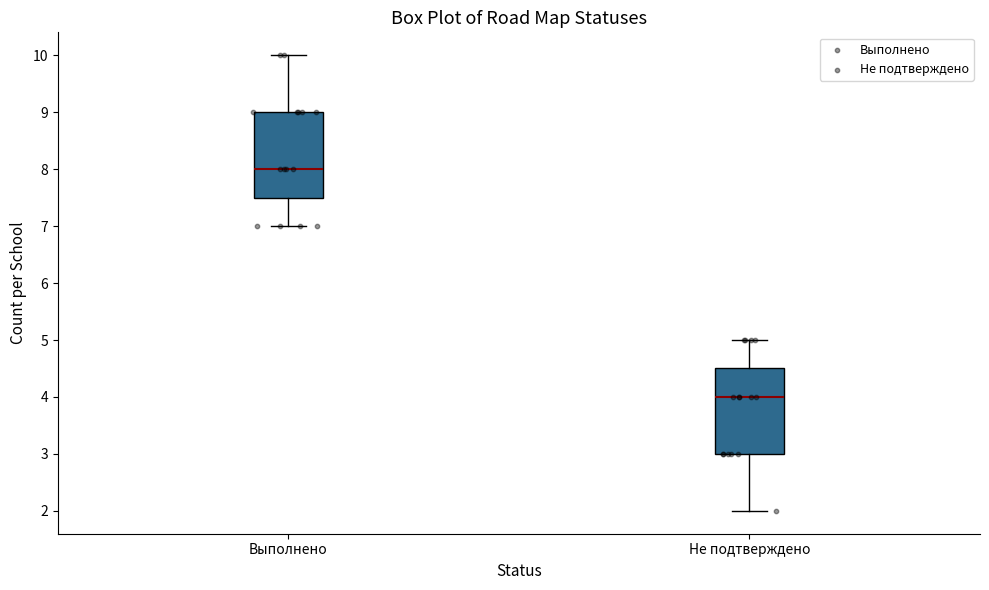

Reading left to right, transcribe this box plot: for each box, give where its median line is, the range the box spans, and where its two whiskers end, as read against the y-axis. The values are not printed on the chart, so give them approximately, as read against the axis.

Выполнено: median 8.0, box 7.5 to 9.0, whiskers 7.0 to 10.0
Не подтверждено: median 4.0, box 3.0 to 4.5, whiskers 2.0 to 5.0